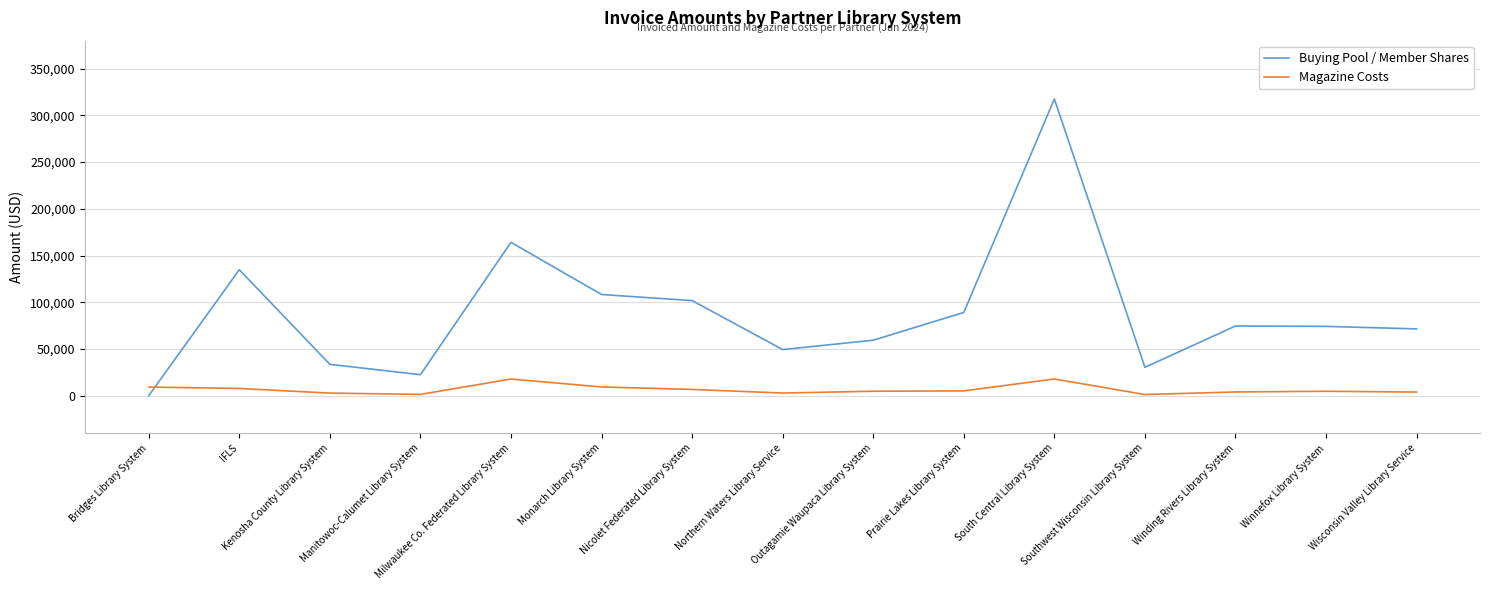

Which series changed the most between Manitowoc-Calumet Library System and Winding Rivers Library System?

Buying Pool / Member Shares